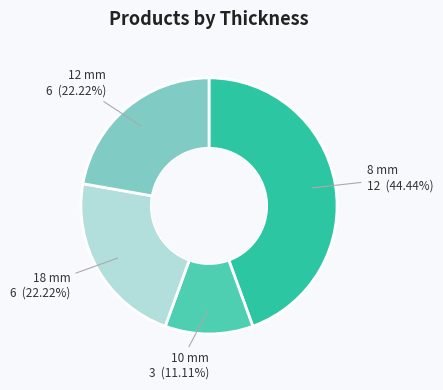

To the nearest percent, what percentage of the pie is 12 mm?

22%